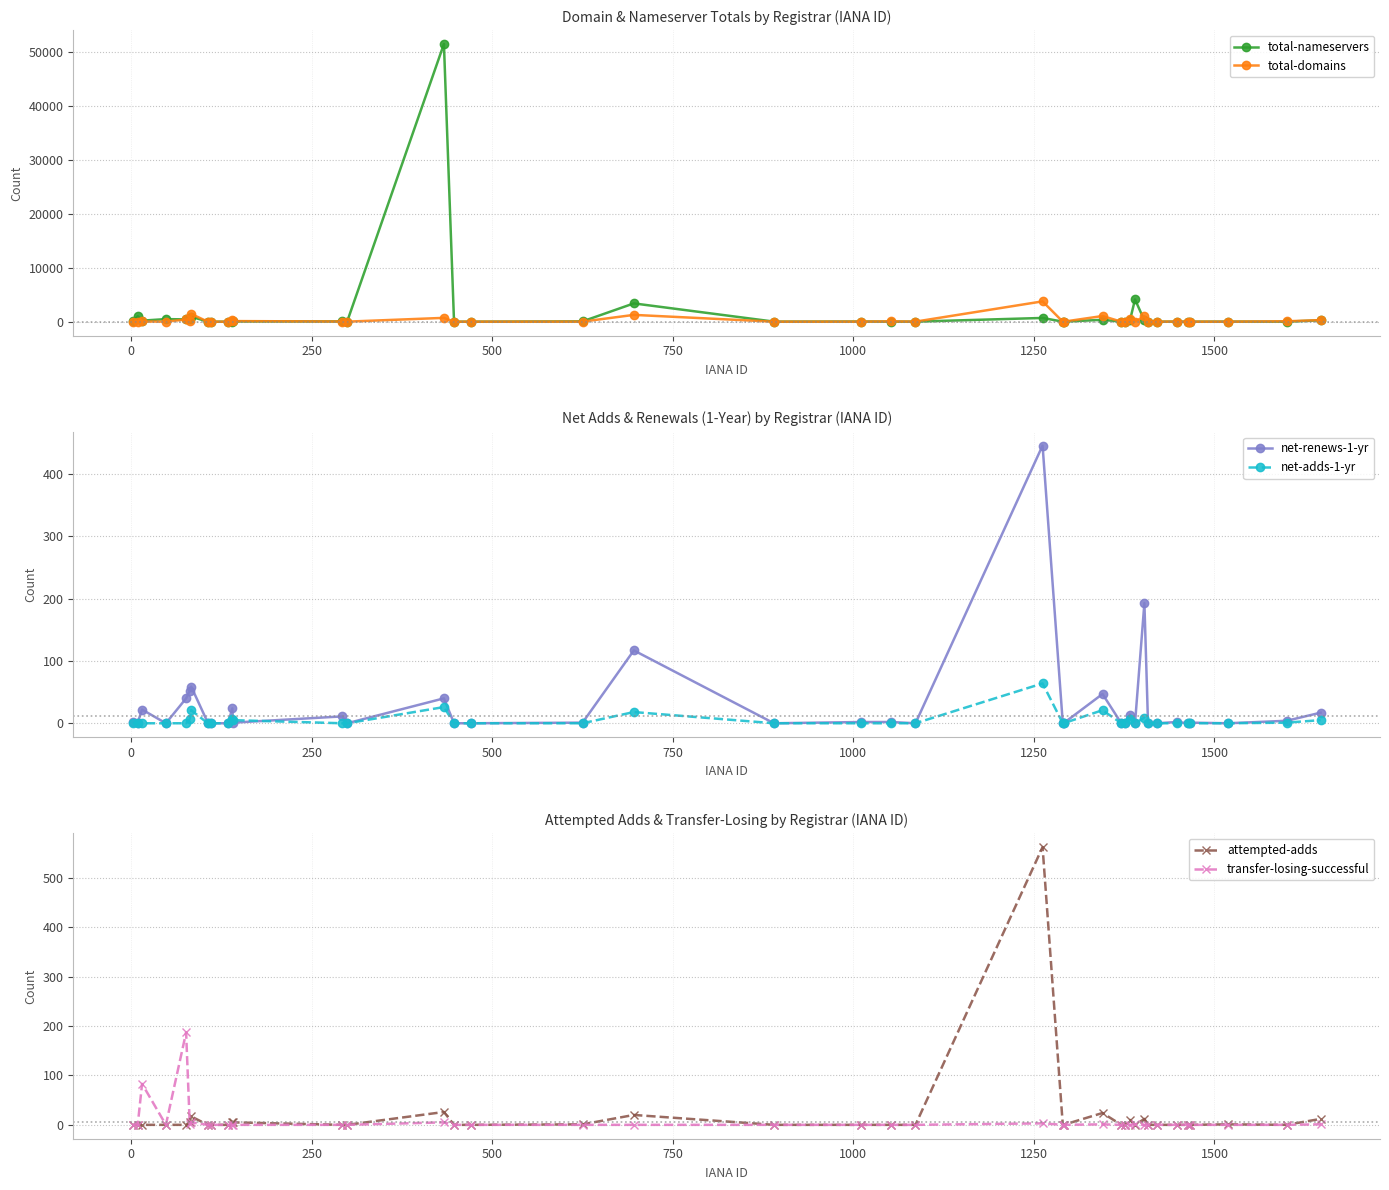

Which series has the largest total across all categories?

total-nameservers